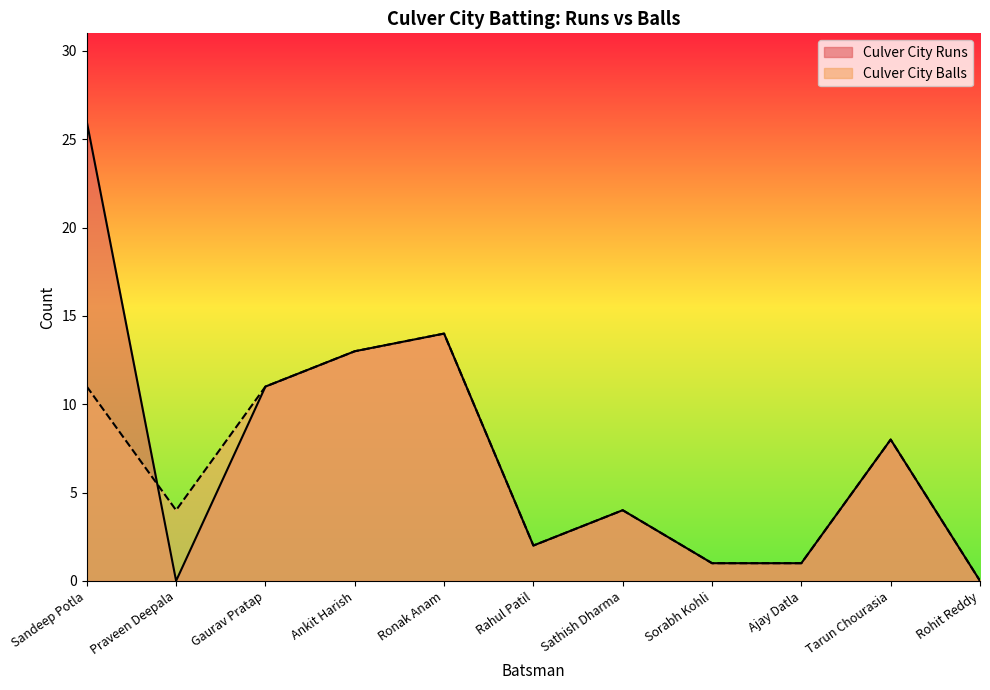

At which label is Culver City Runs closest to 13?

Ankit Harish